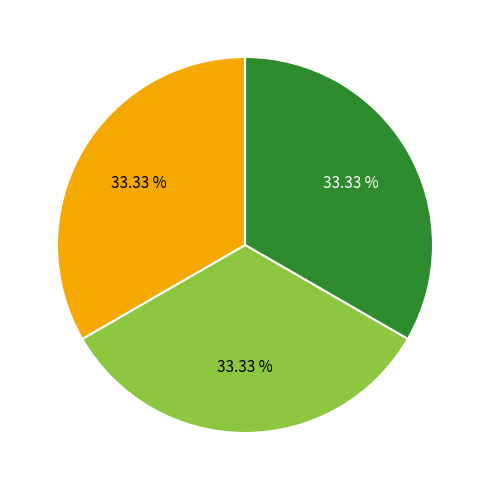

Count the number of slices in the pie.

3